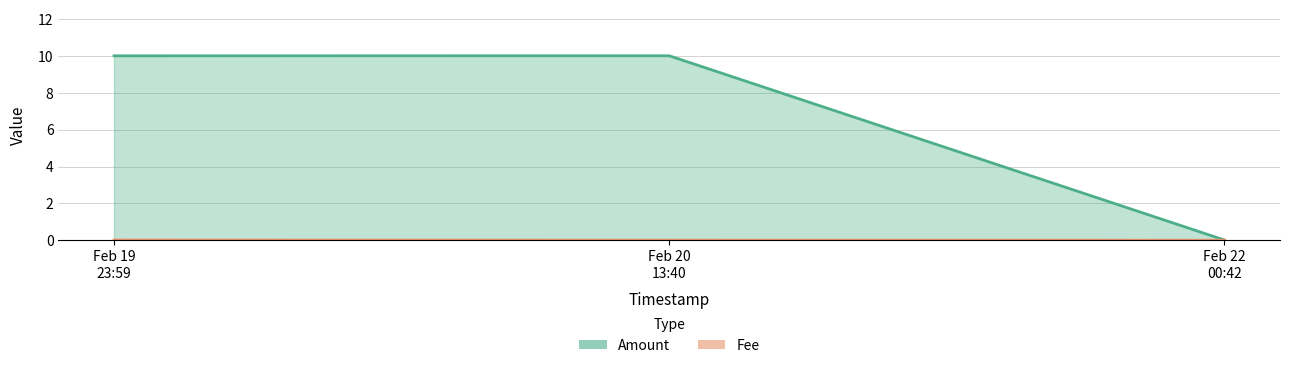

Reading left to right, list all the values displayed in this chart.

Amount: 10.0	10.0	0.0
Fee: 0.0	0.0	0.0